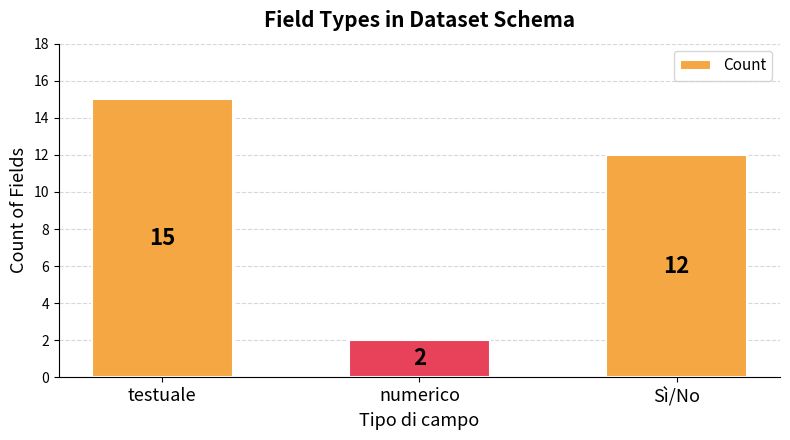

What is the minimum value shown in the chart?

2